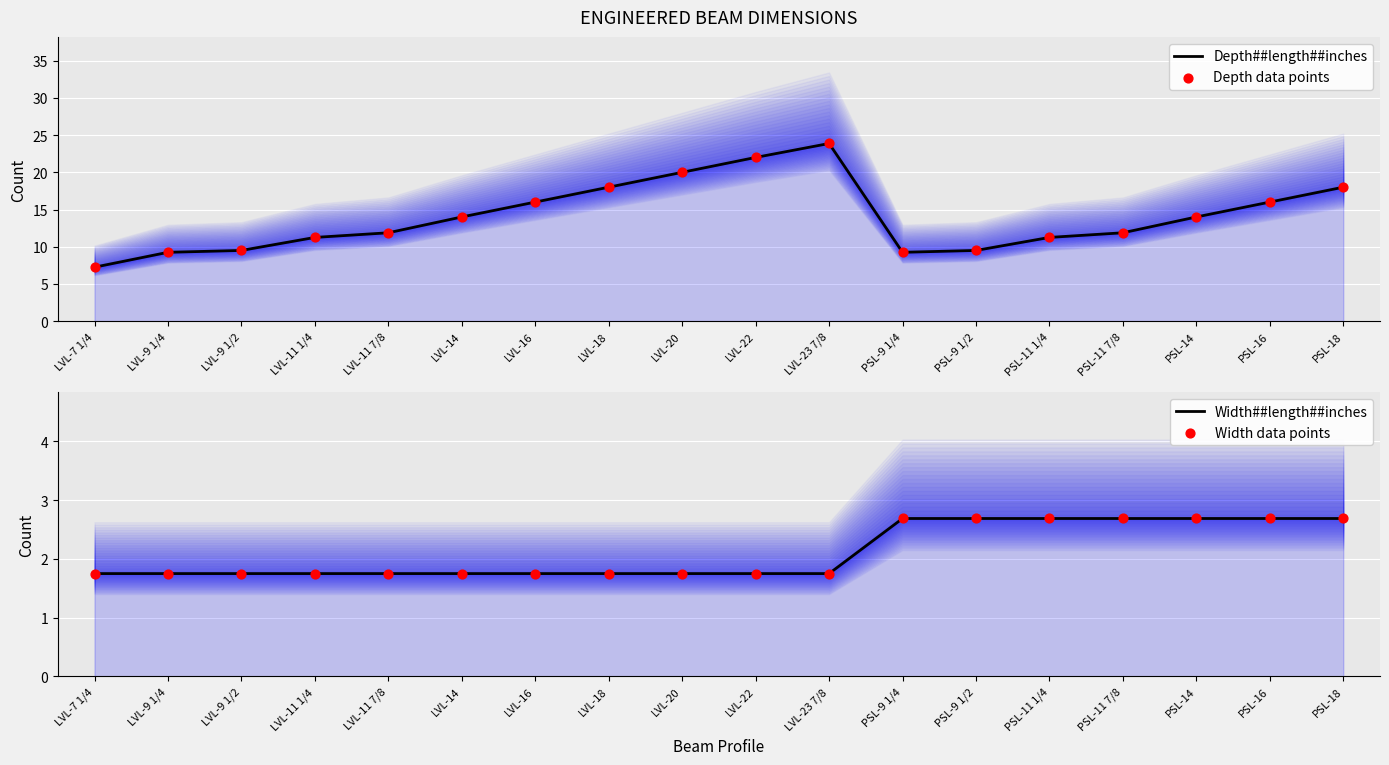

Which series has the largest total across all categories?

Depth##length##inches